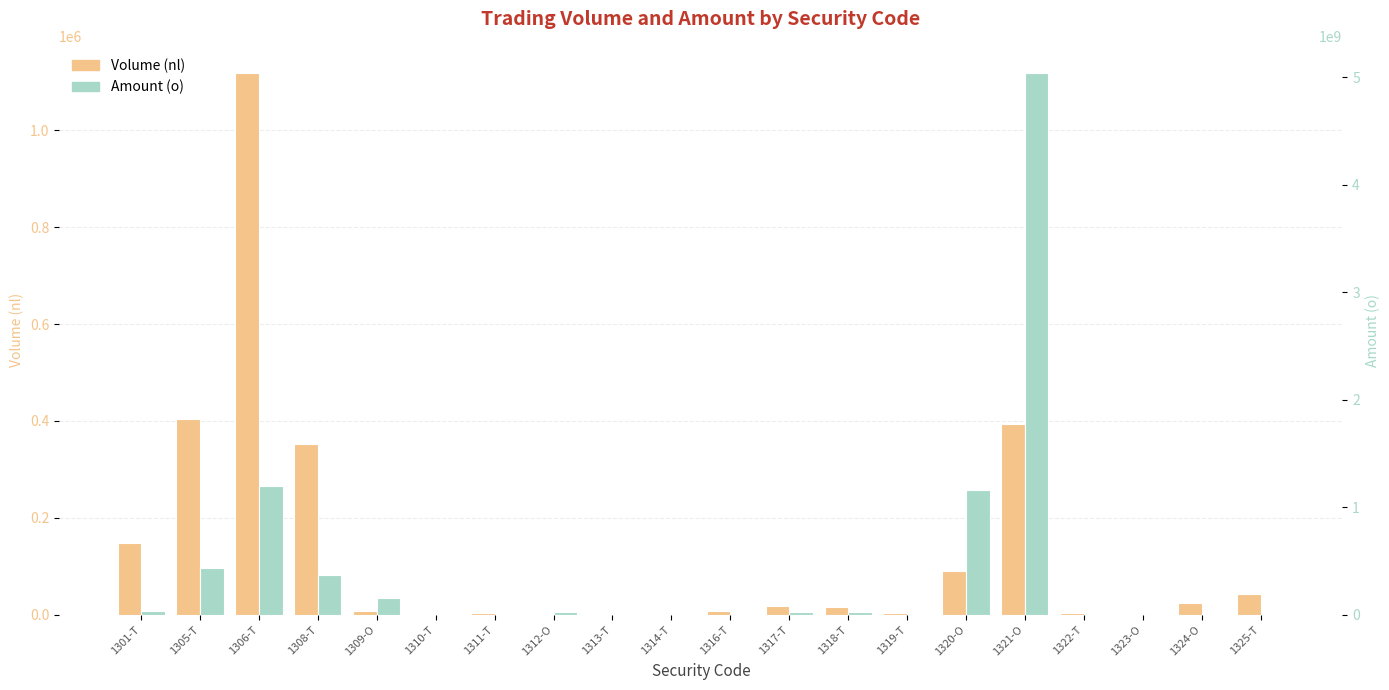

The value of Volume (nl) at 1319-T is 4282. True or false?

False